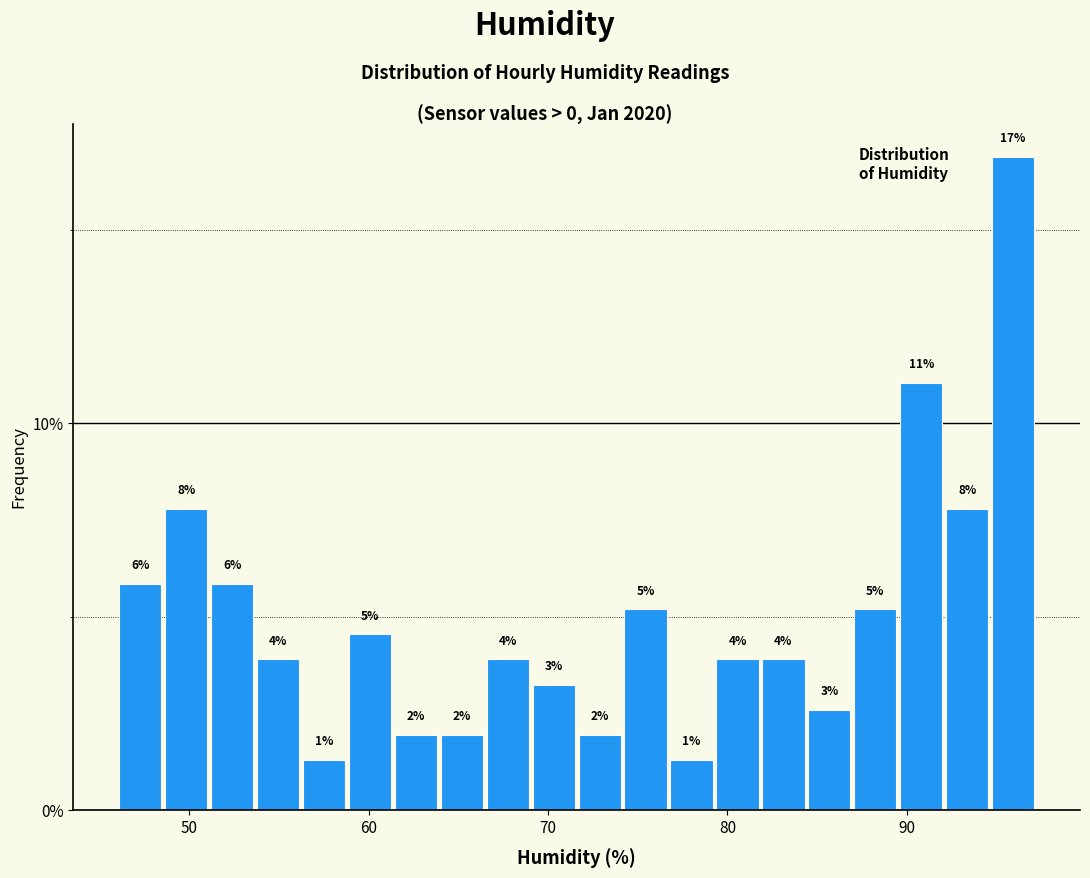

Around what value on the x-axis is the tallest bar? Give the approximate position of its centre, as read against the axis.

96